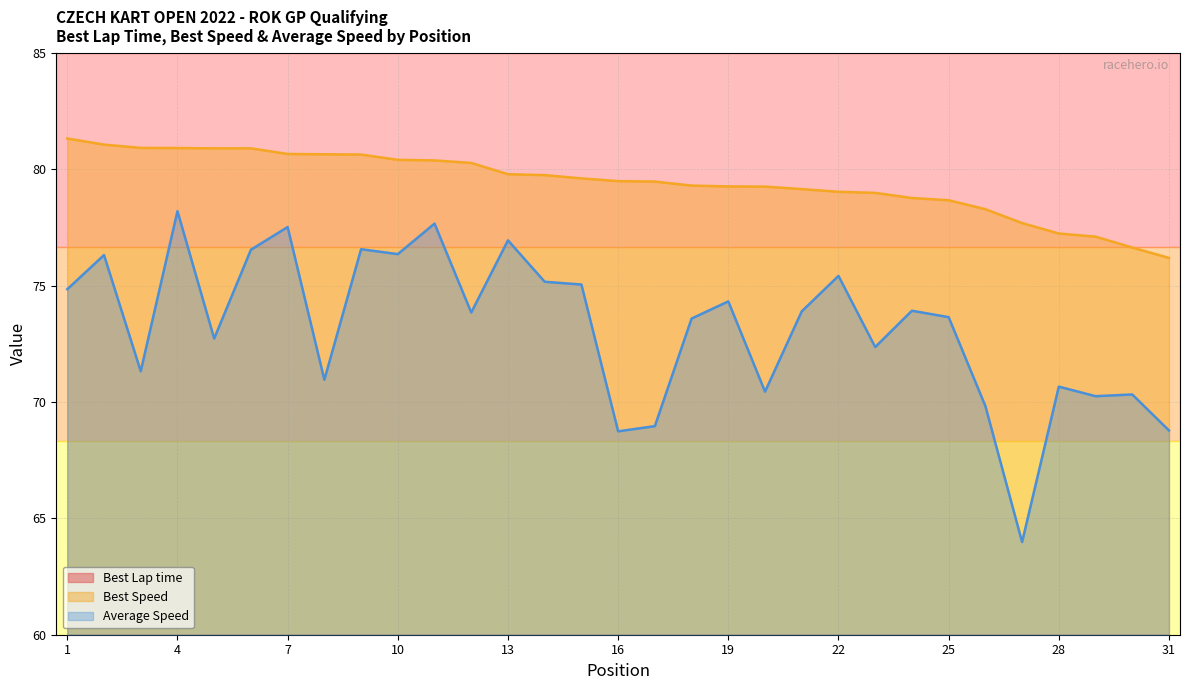

Where does the Best Speed series first go above 79?

1